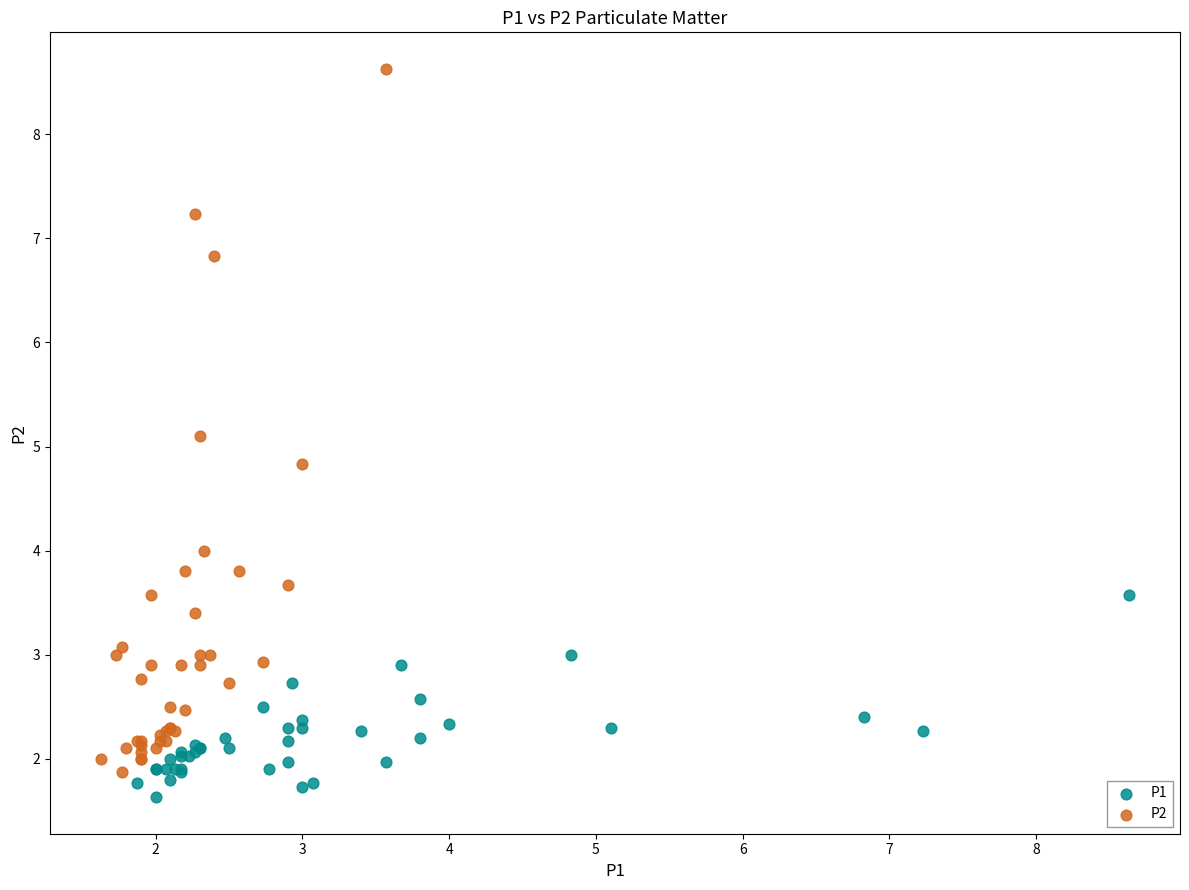

Which series reaches the maximum Y coordinate?

P2